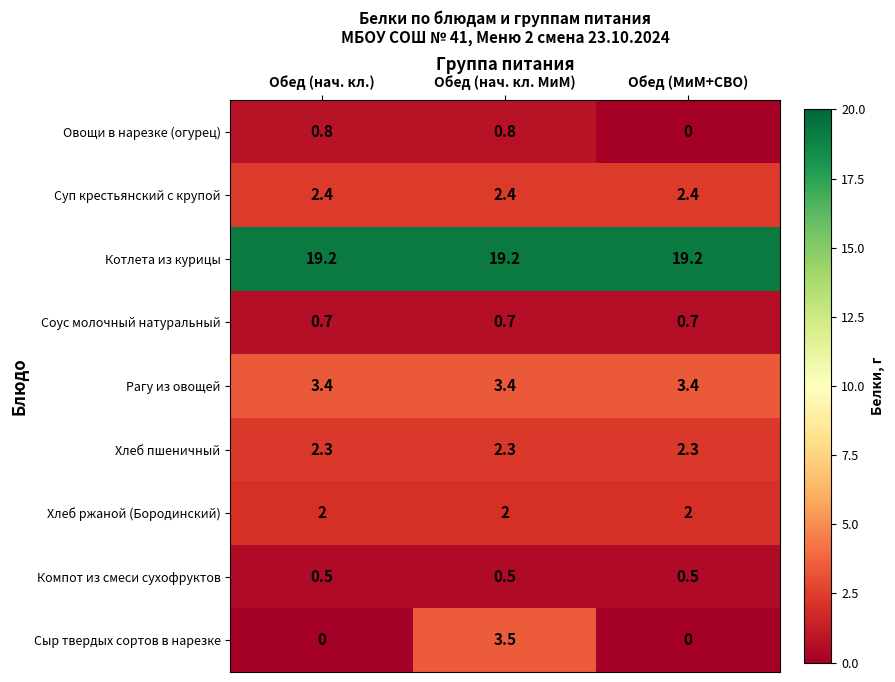

Rank the series by their maximum value, from highest to lowest.

Котлета из курицы, Сыр твердых сортов в нарезке, Рагу из овощей, Суп крестьянский с крупой, Хлеб пшеничный, Хлеб ржаной (Бородинский), Овощи в нарезке (огурец), Соус молочный натуральный, Компот из смеси сухофруктов